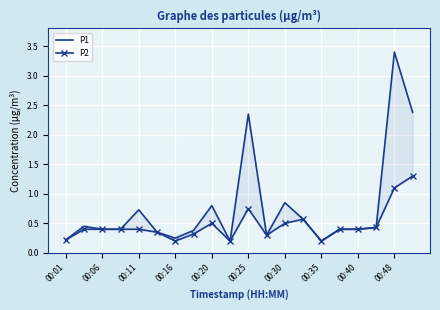

How many lines are shown in the chart?

2